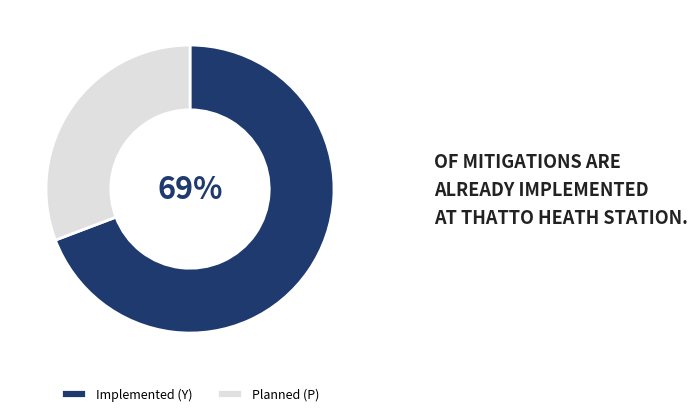

Between Planned (P) and Implemented (Y), which is larger?

Implemented (Y)